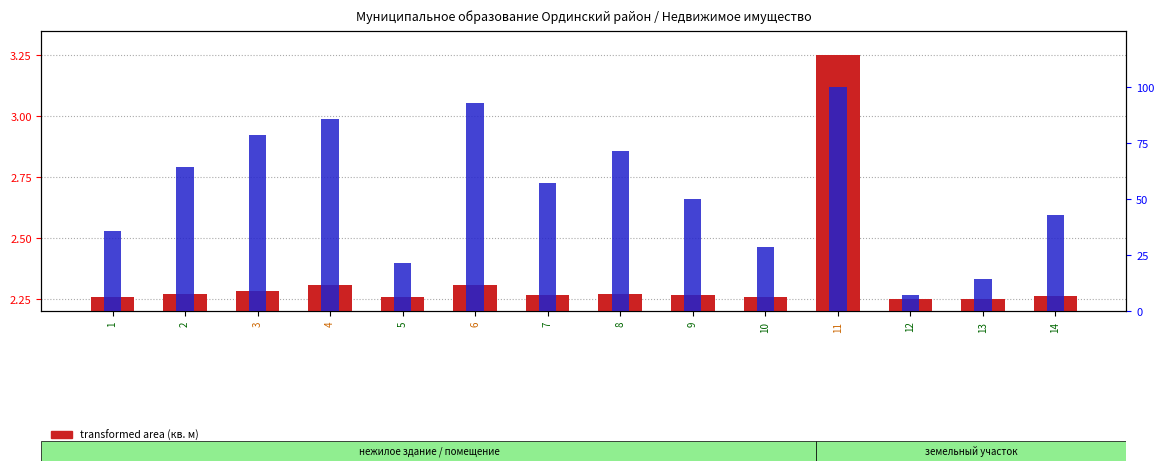

At which label does percentile rank within sample first exceed 57?

2